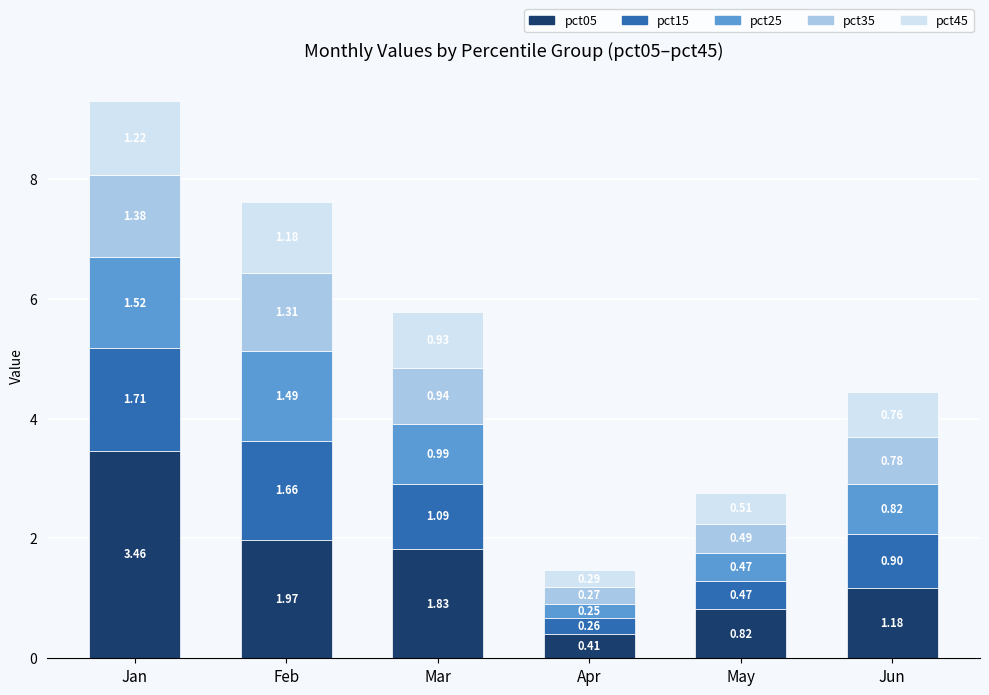

Which category has the lowest value in the pct05 series?

Apr